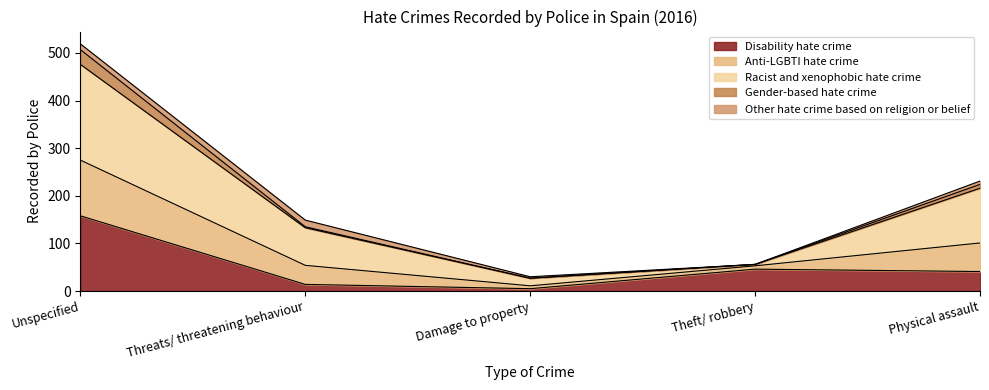

Where does the Anti-LGBTI hate crime series first go above 149?

Unspecified